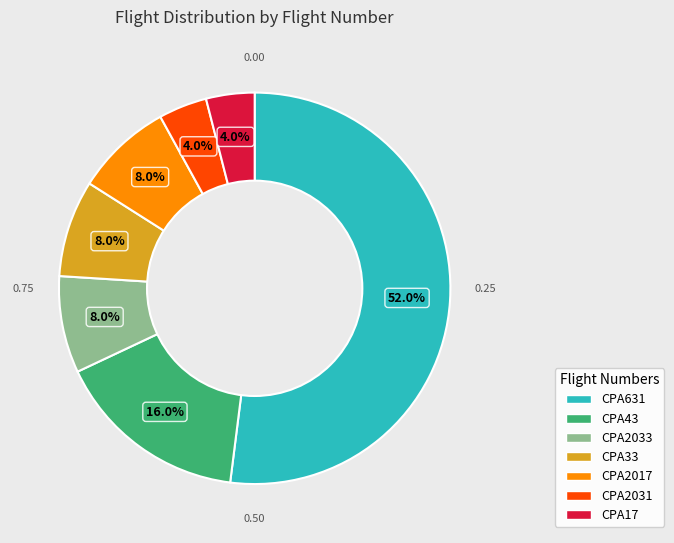

Is there any slice that represents more than half of the pie?

Yes